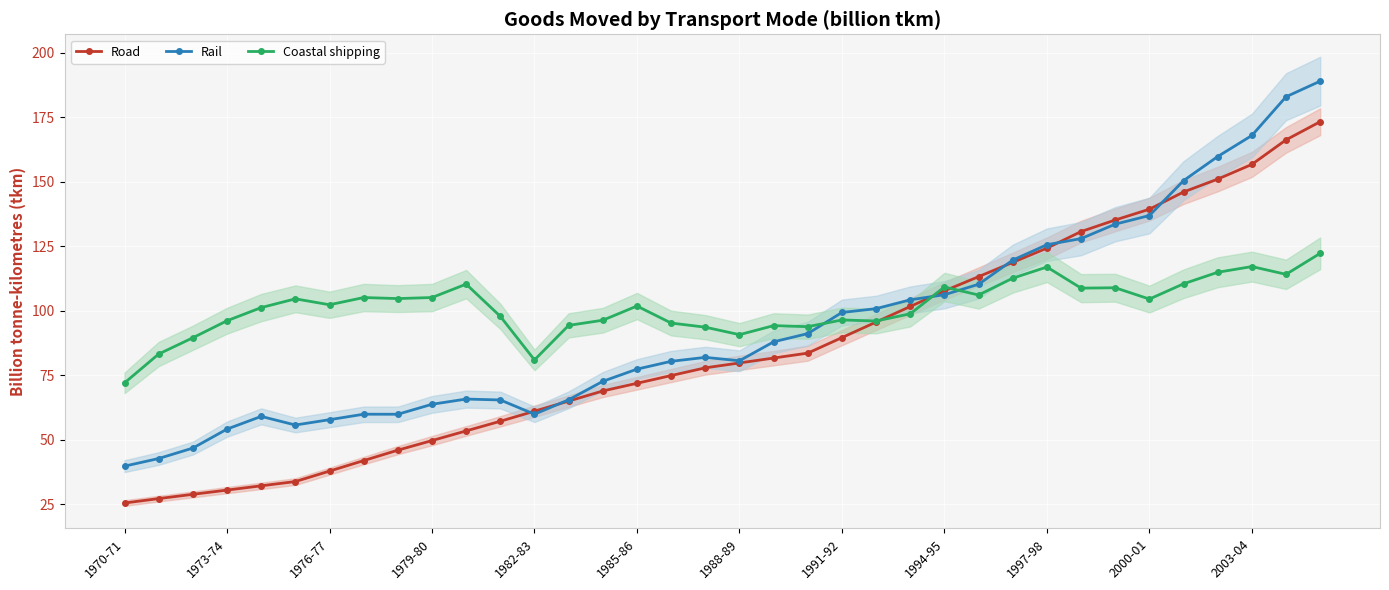

The value of Coastal shipping at 2000-01 is 104.5. True or false?

True